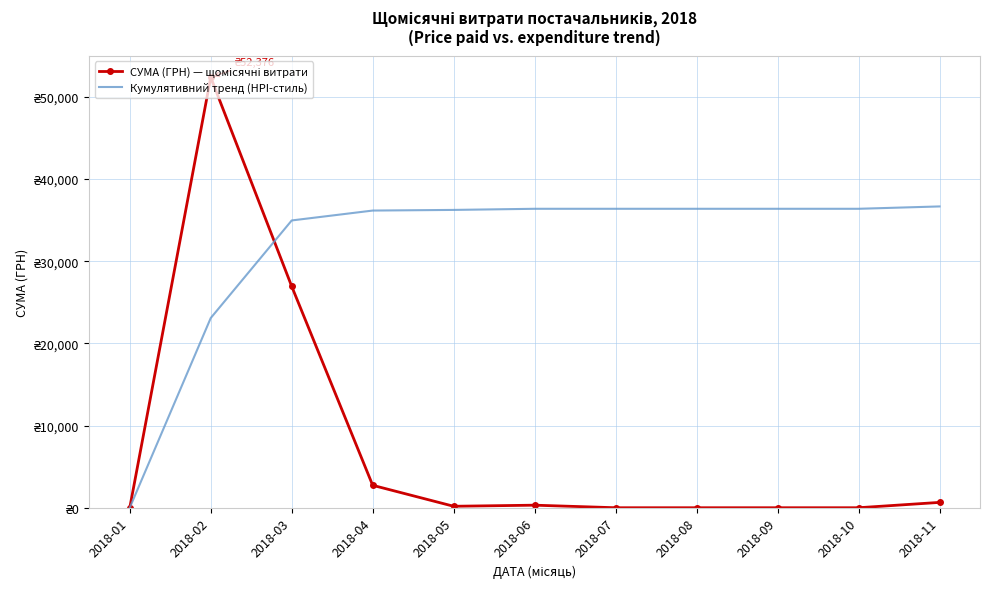

Rank the series at 2018-04 from lowest to highest value.

СУМА (ГРН) — щомісячні витрати, Кумулятивний тренд (HPI-стиль)